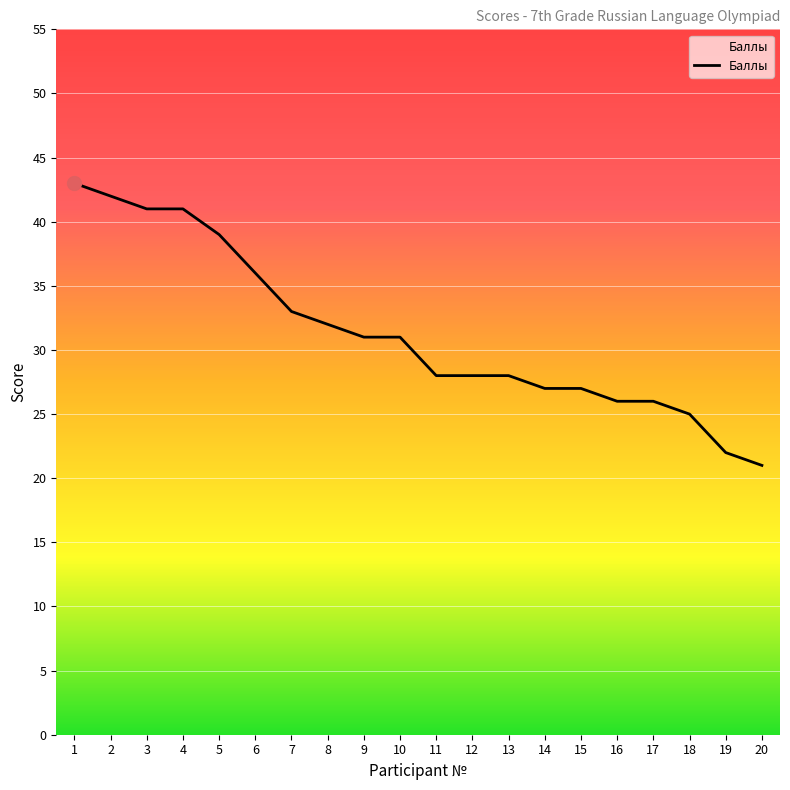

Is it true that the value at 13 is 46?

False